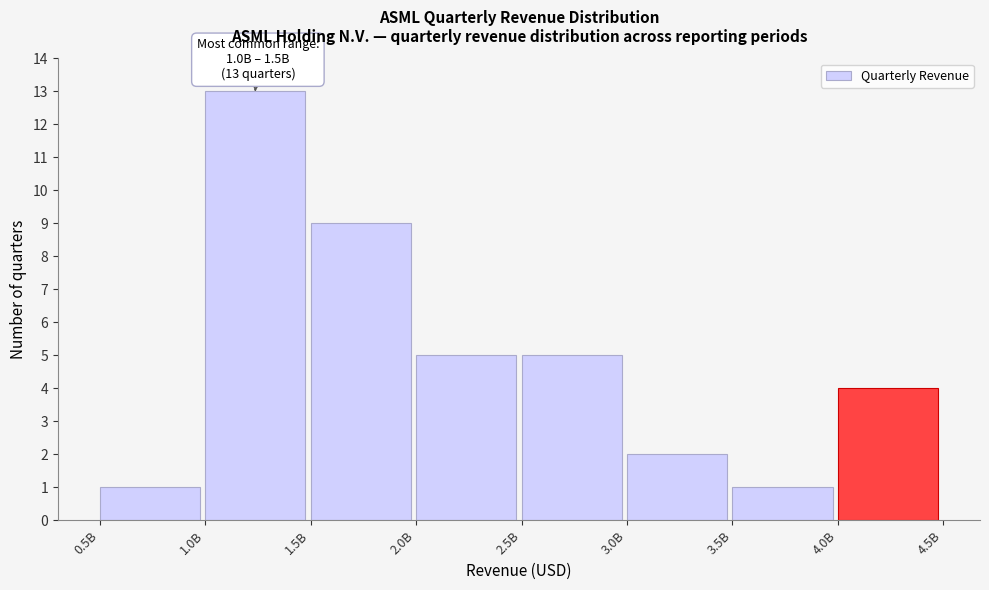

Reading left to right, extract all data points from this chart.

0.5B=1	1.0B=13	1.5B=9	2.0B=5	2.5B=5	3.0B=2	3.5B=1	4.0B=4